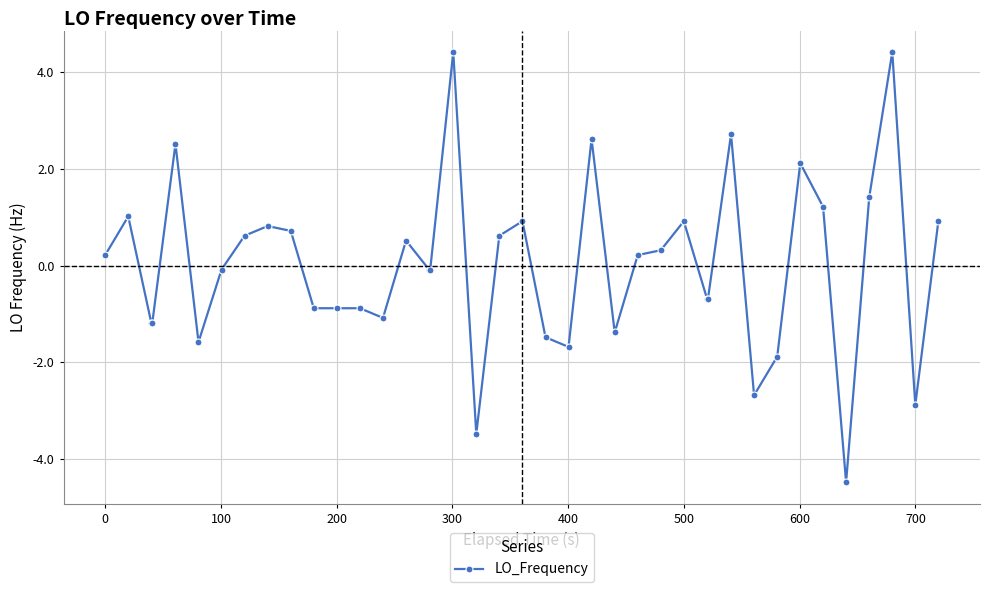

What is the difference between the maximum and minimum values?

8.9